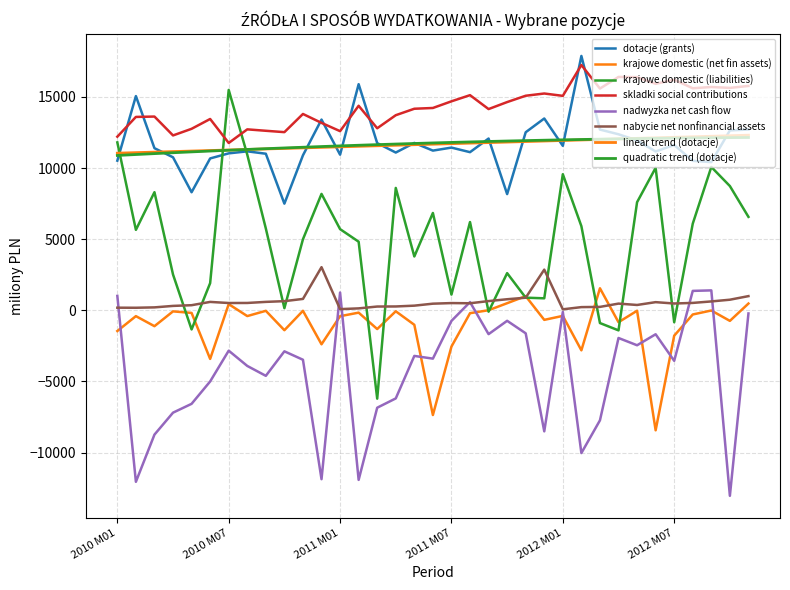

How many lines are shown in the chart?

8